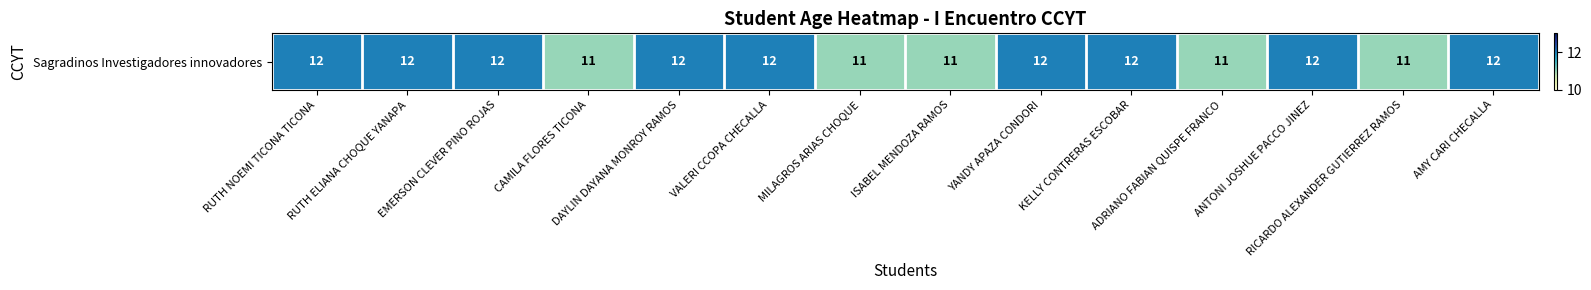

The chart shows a value of 7 at CAMILA FLORES TICONA. True or false?

False